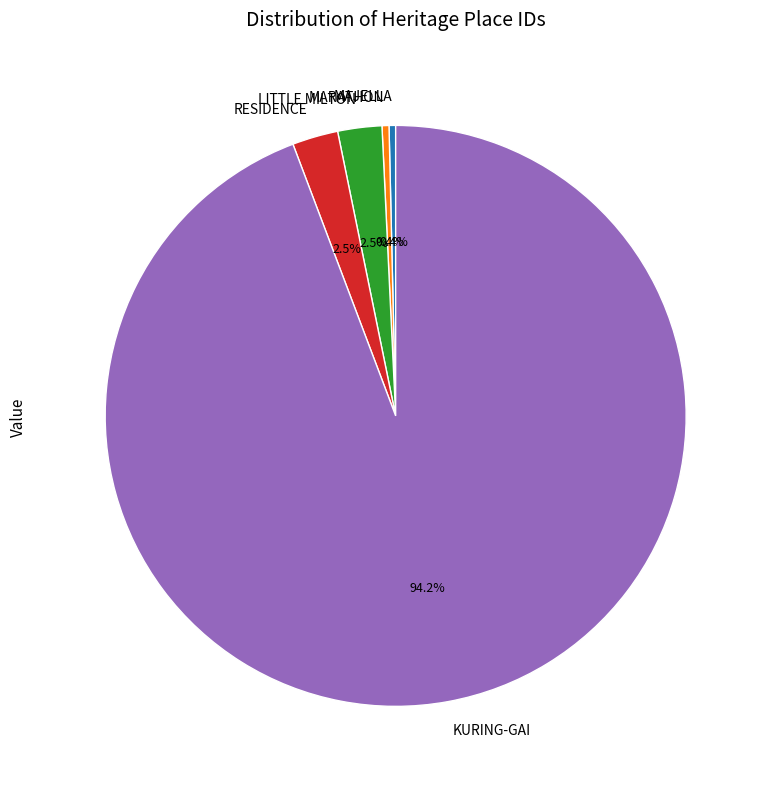

Which category has the biggest portion of the pie?

KURING-GAI